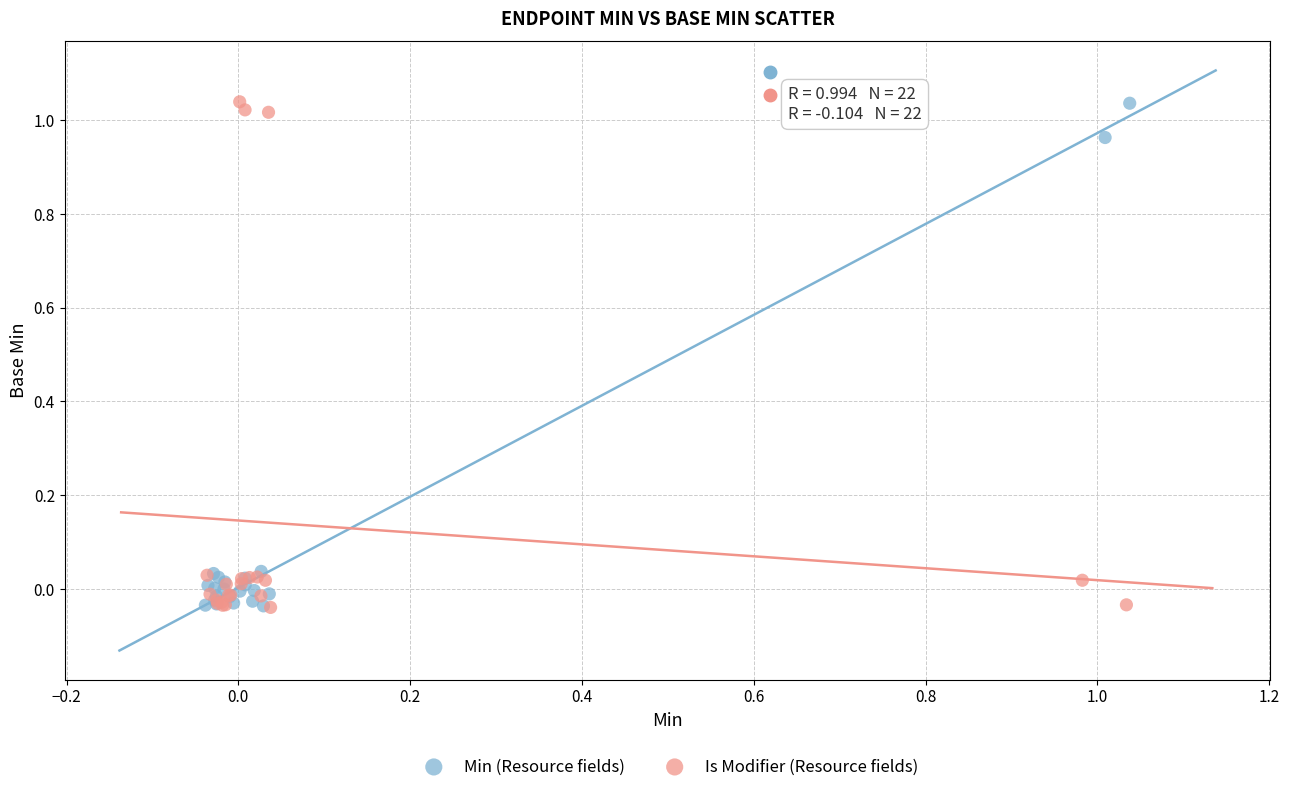

What are all the series names shown in the legend?

Min (Resource fields), Is Modifier (Resource fields)